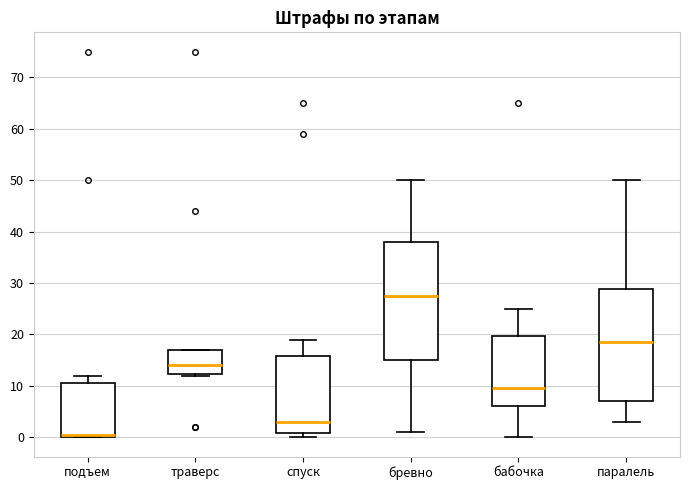

Reading left to right, transcribe this box plot: for each box, give where its median line is, the range the box spans, and where its two whiskers end, as read against the y-axis. The values are not printed on the chart, so give them approximately, as read against the axis.

подъем: median 1, box 0 to 11, whiskers 0 to 12
траверс: median 14, box 12 to 17, whiskers 12 to 17
спуск: median 3, box 1 to 16, whiskers 0 to 19
бревно: median 28, box 15 to 38, whiskers 1 to 50
бабочка: median 10, box 6 to 20, whiskers 0 to 25
паралель: median 19, box 7 to 29, whiskers 3 to 50